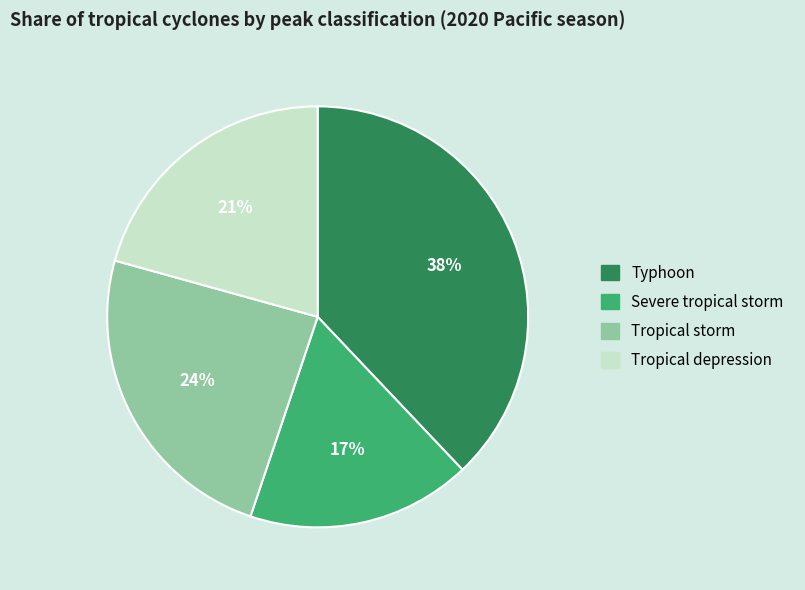

Does Typhoon represent more than half of the total?

No